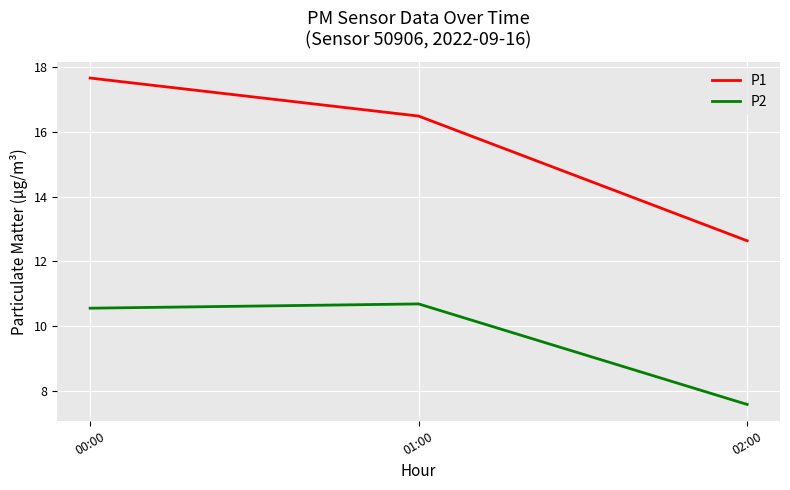

What position from the right is 02:00?

1